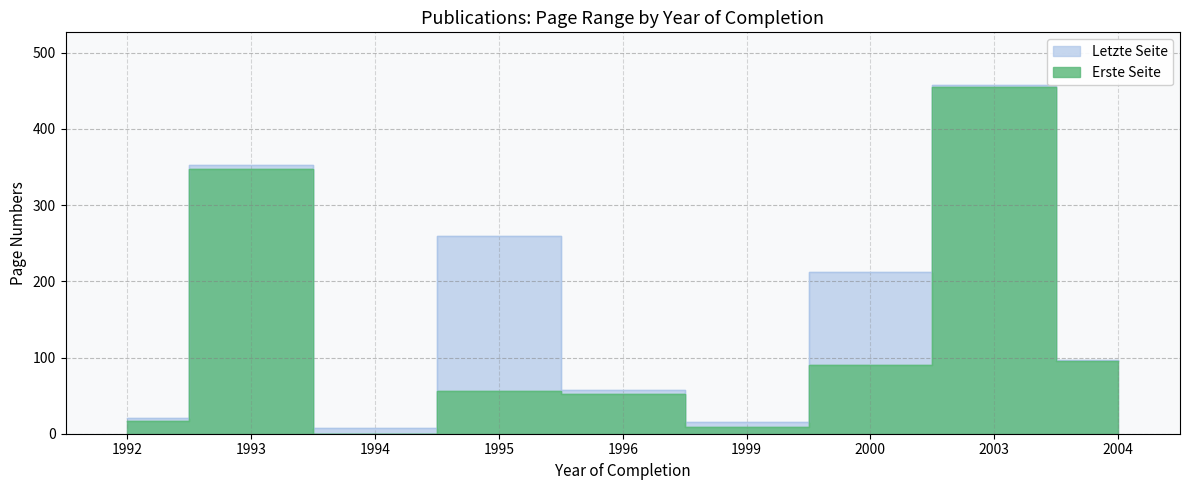

Which category has the highest value in the Letzte Seite series?

2003